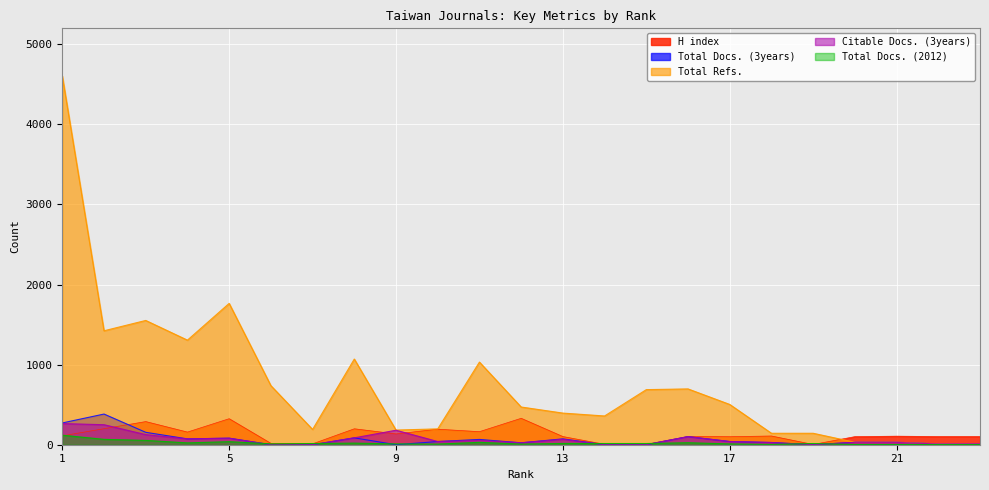

True or false: Total Refs. has a value of 13 at 23.

True